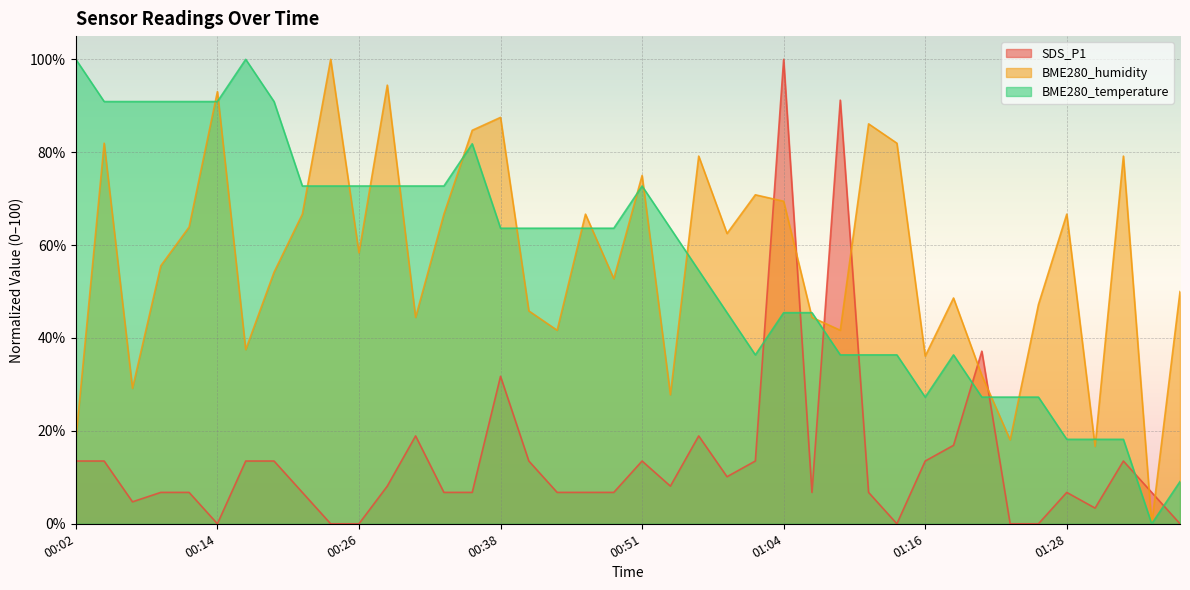

Where is the first local maximum for SDS_P1?

00:31